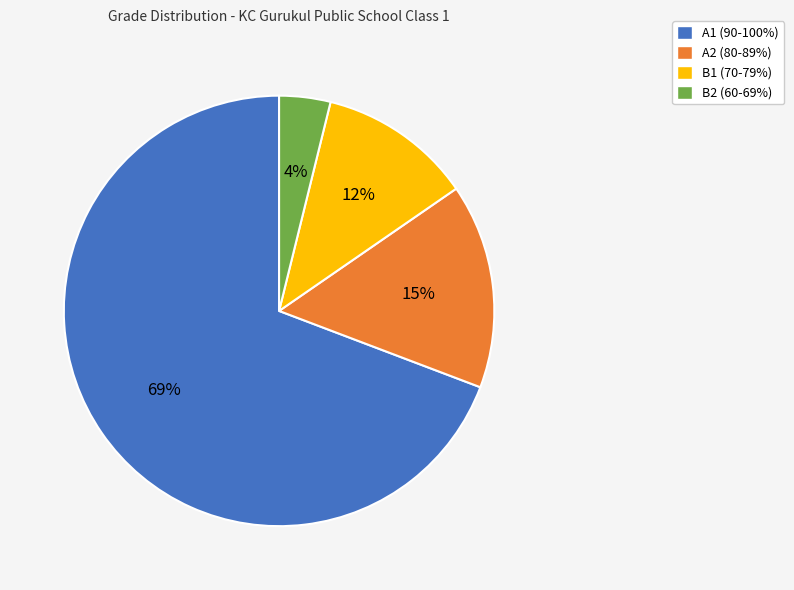

What percentage is the A2 slice, to the nearest percent?

15%